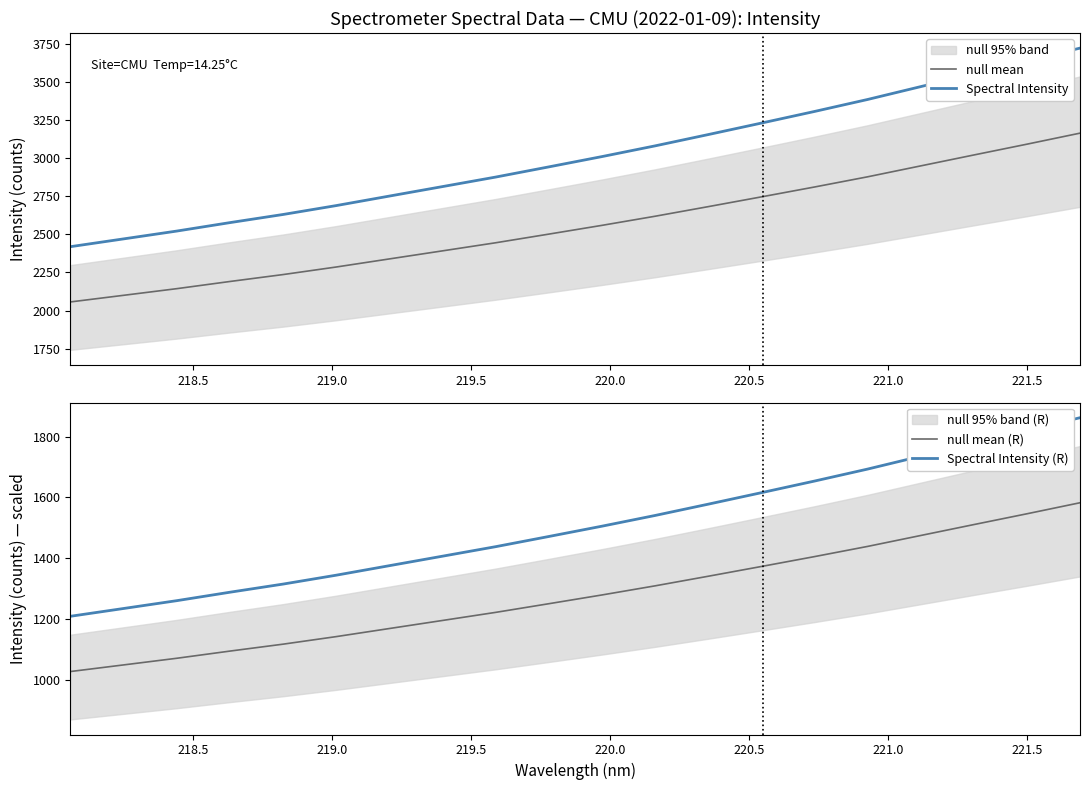

What is the maximum value for null mean?

3165.0